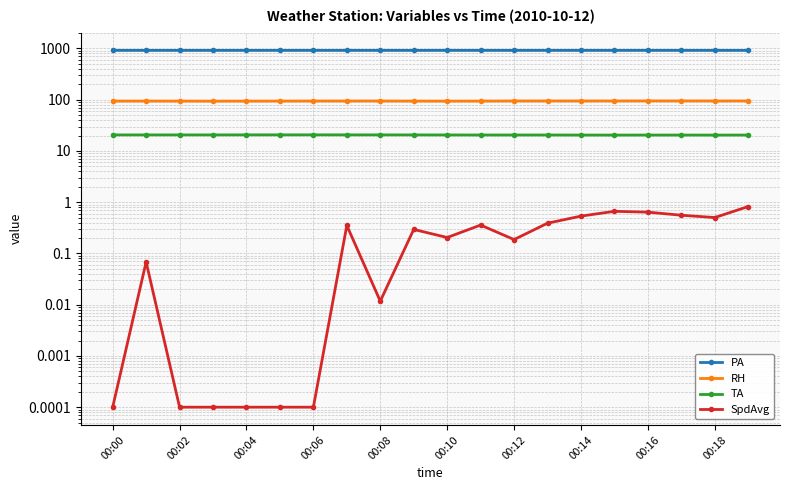

What is the difference between the maximum and minimum values in the SpdAvg series?

0.8